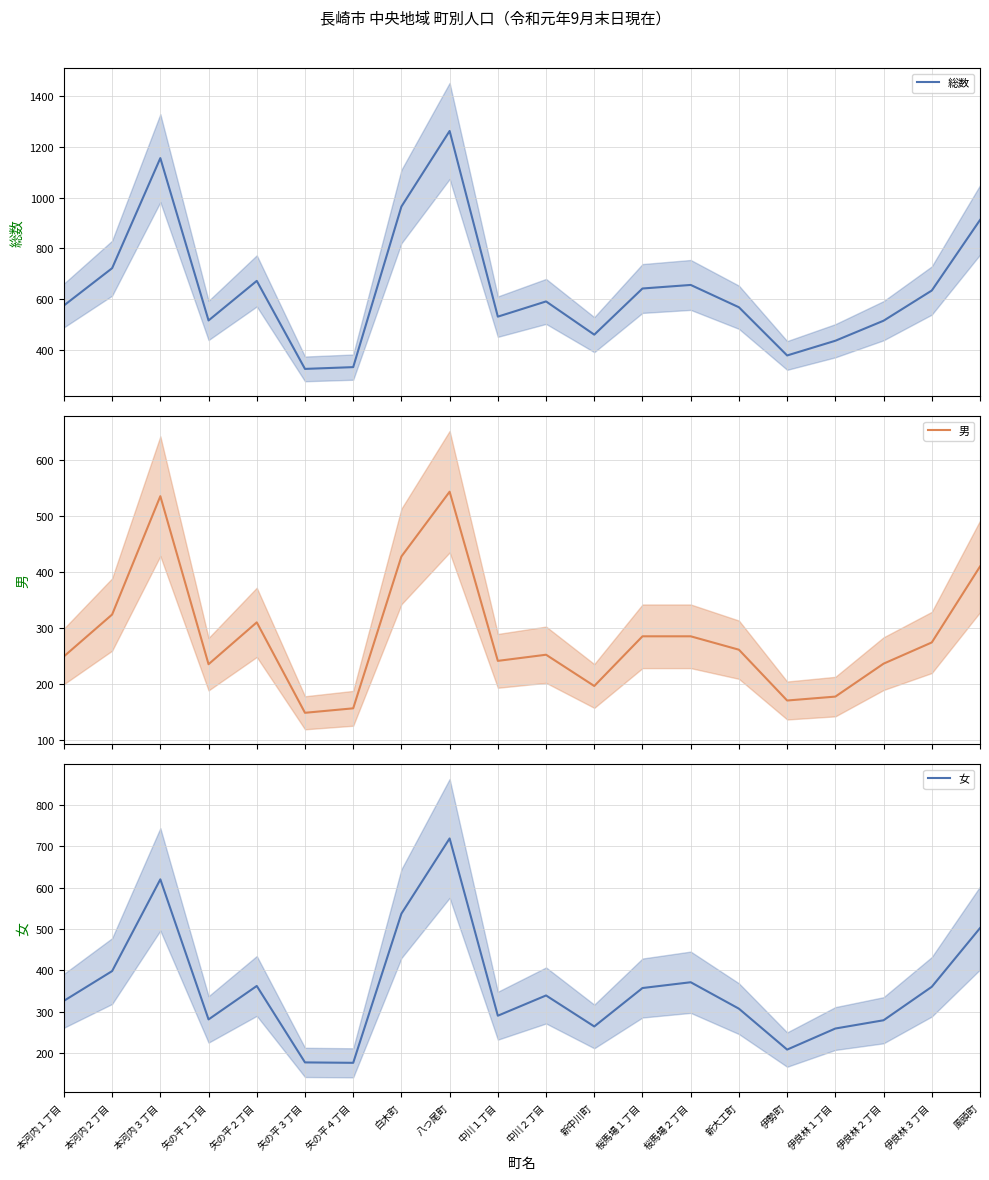

In 男, how many points are higher than both neighbors (excluding endpoints)?

4